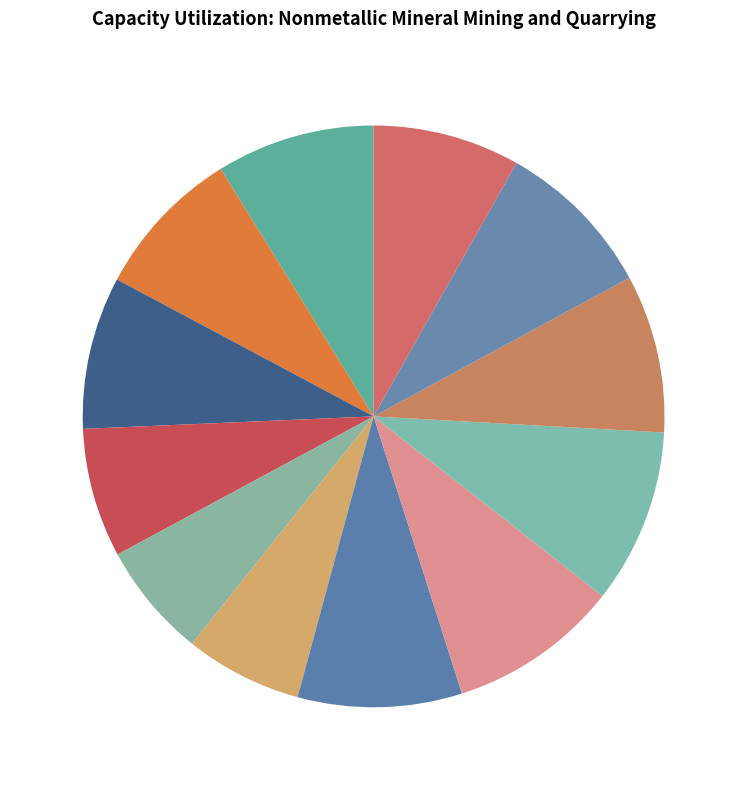

What percentage is the 2005 slice, to the nearest percent?

10%